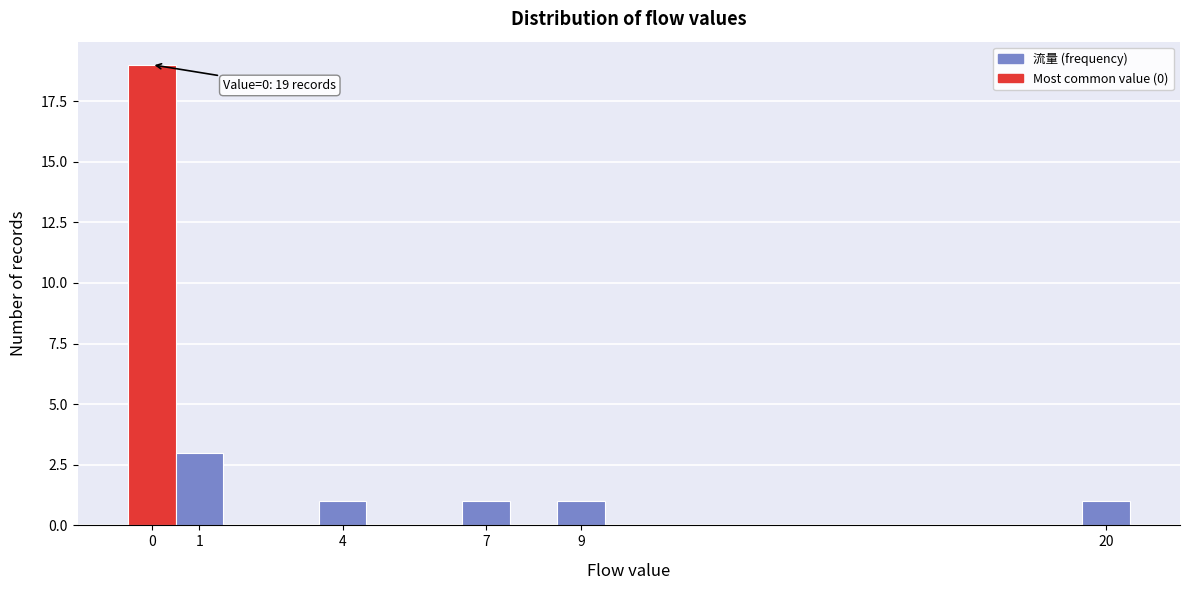

Over which range of the x-axis is the bar tallest?

-0.5 to 0.5